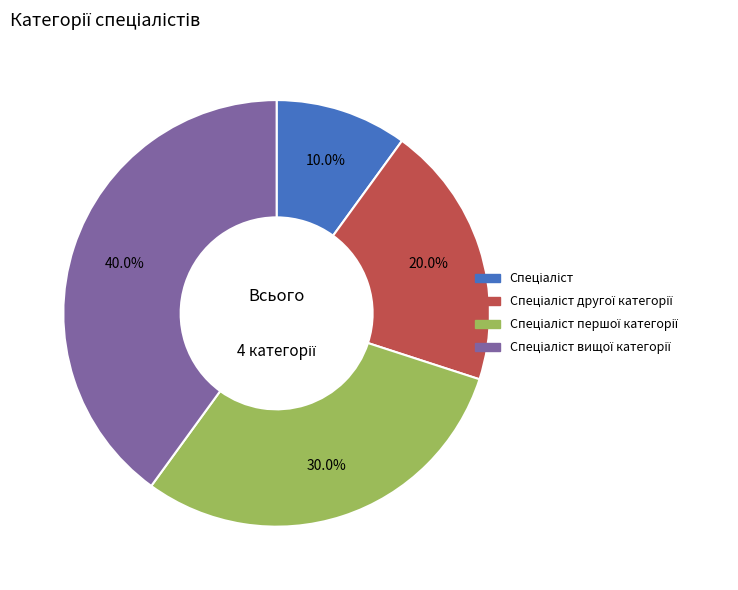

Is there any slice that represents more than half of the pie?

No